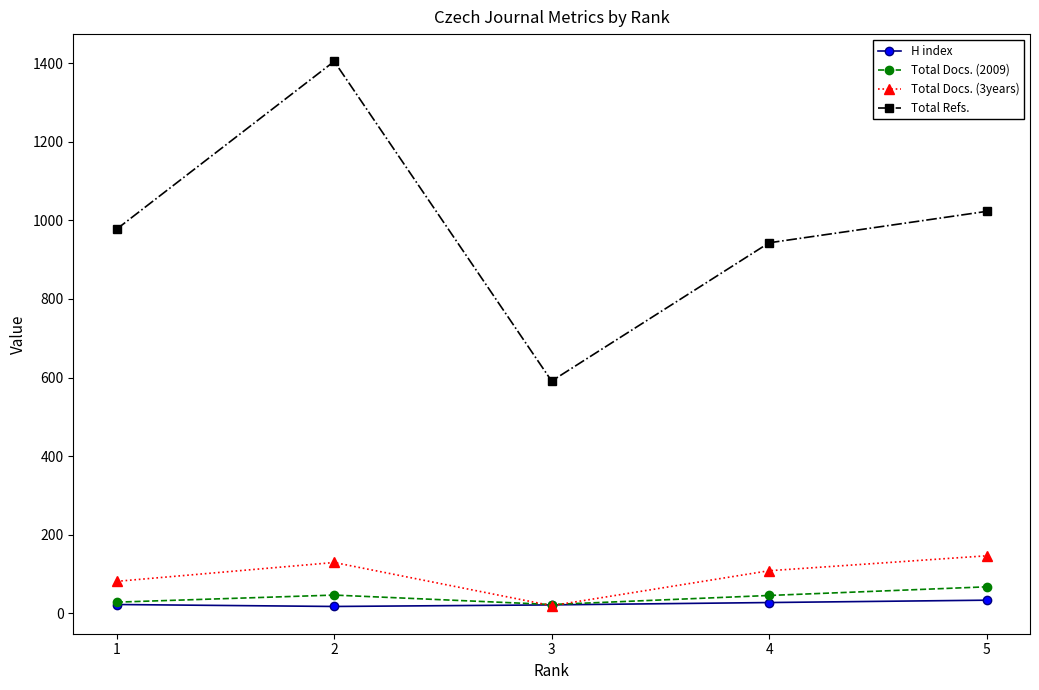

The value of Total Docs. (3years) at 1 is 138. True or false?

False